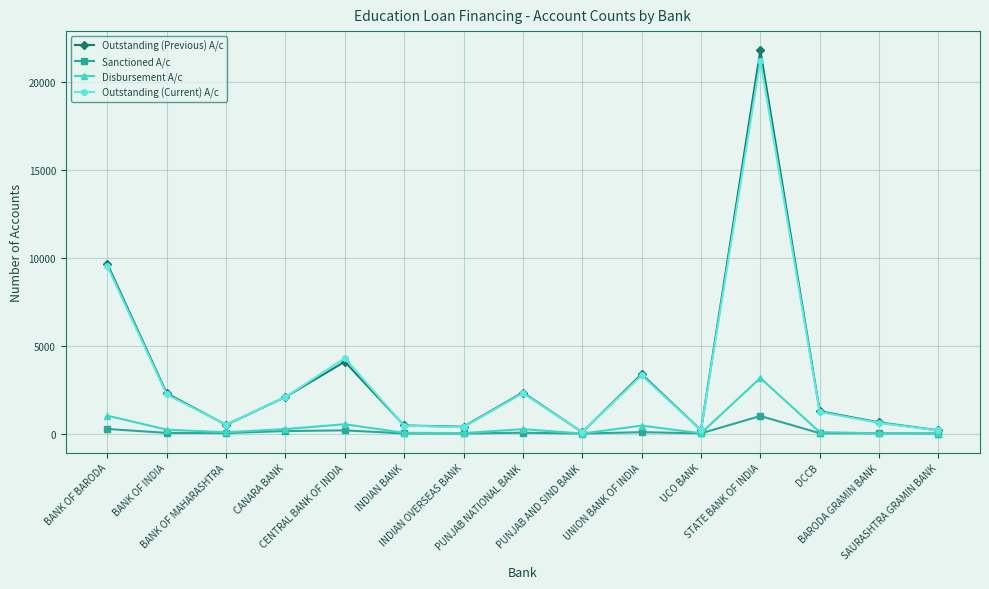

True or false: Outstanding (Current) A/c has more than 1 interior local peaks.

True